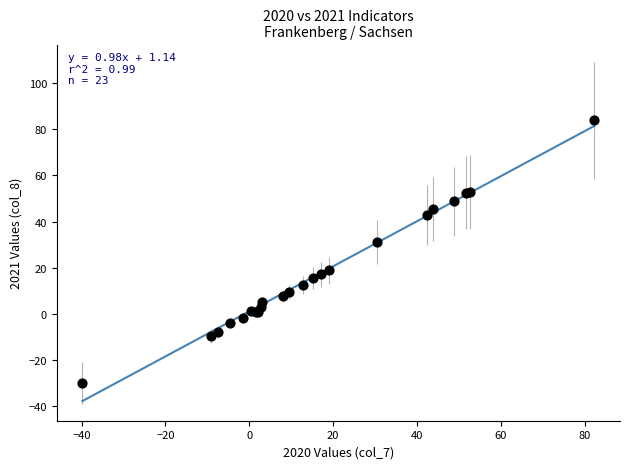

What Y value in the scatter plot is closest to 27?

31.3